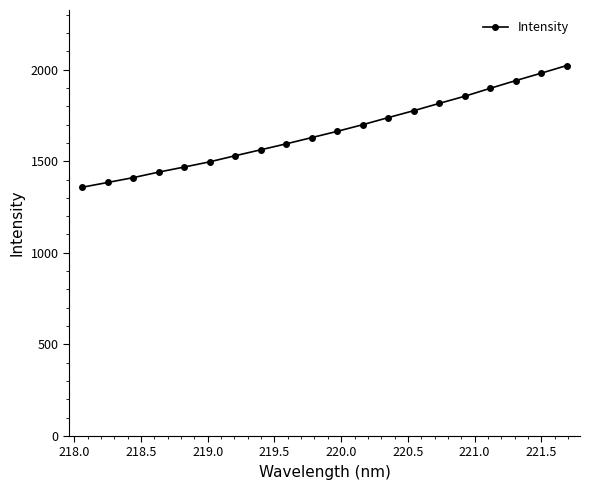

What is the minimum value shown in the chart?

1358.0